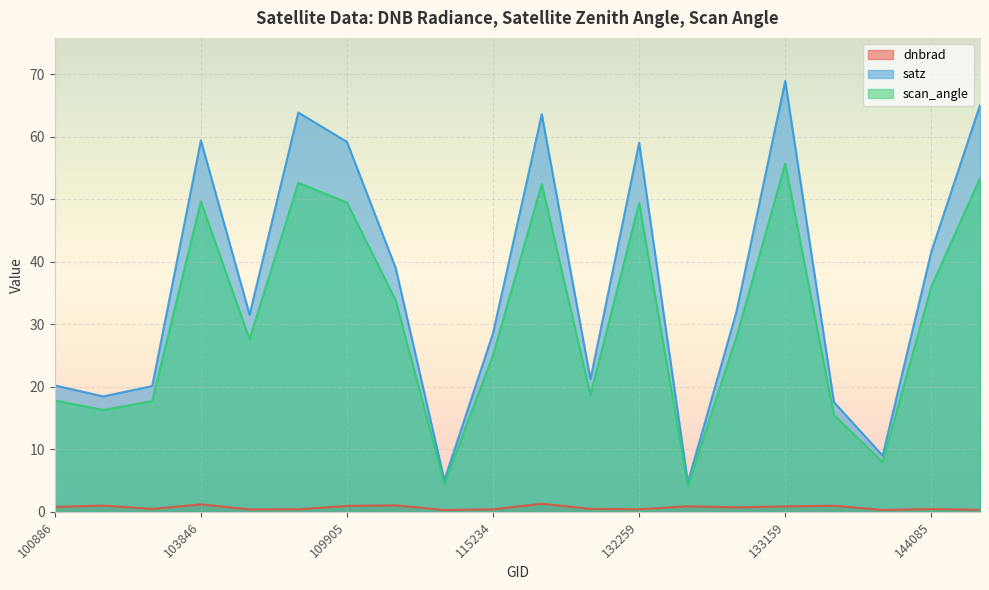

Is it true that dnbrad equals 0.3 at 144085?

False